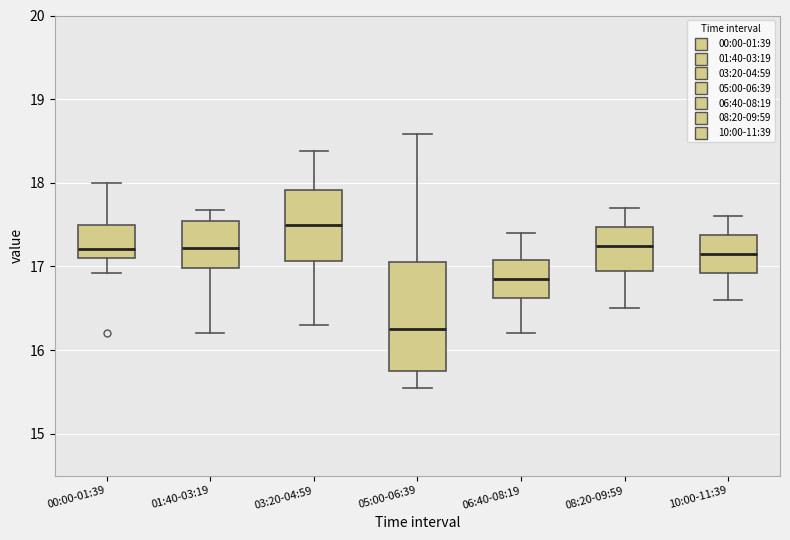

Reading left to right, transcribe this box plot: for each box, give where its median line is, the range the box spans, and where its two whiskers end, as read against the y-axis. The values are not printed on the chart, so give them approximately, as read against the axis.

00:00-01:39: median 17.2, box 17.1 to 17.5, whiskers 16.9 to 18.0
01:40-03:19: median 17.2, box 17.0 to 17.5, whiskers 16.2 to 17.7
03:20-04:59: median 17.5, box 17.1 to 17.9, whiskers 16.3 to 18.4
05:00-06:39: median 16.3, box 15.7 to 17.1, whiskers 15.6 to 18.6
06:40-08:19: median 16.9, box 16.6 to 17.1, whiskers 16.2 to 17.4
08:20-09:59: median 17.3, box 17.0 to 17.5, whiskers 16.5 to 17.7
10:00-11:39: median 17.2, box 16.9 to 17.4, whiskers 16.6 to 17.6